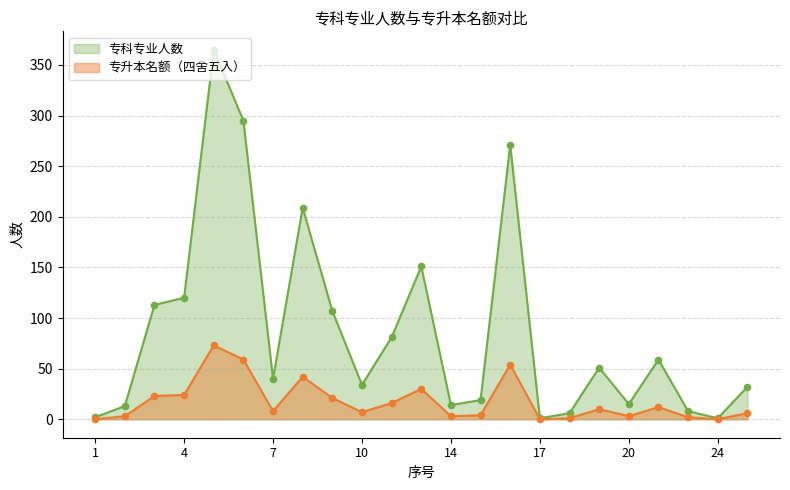

At how many categories does at least one series exceed 350?

1